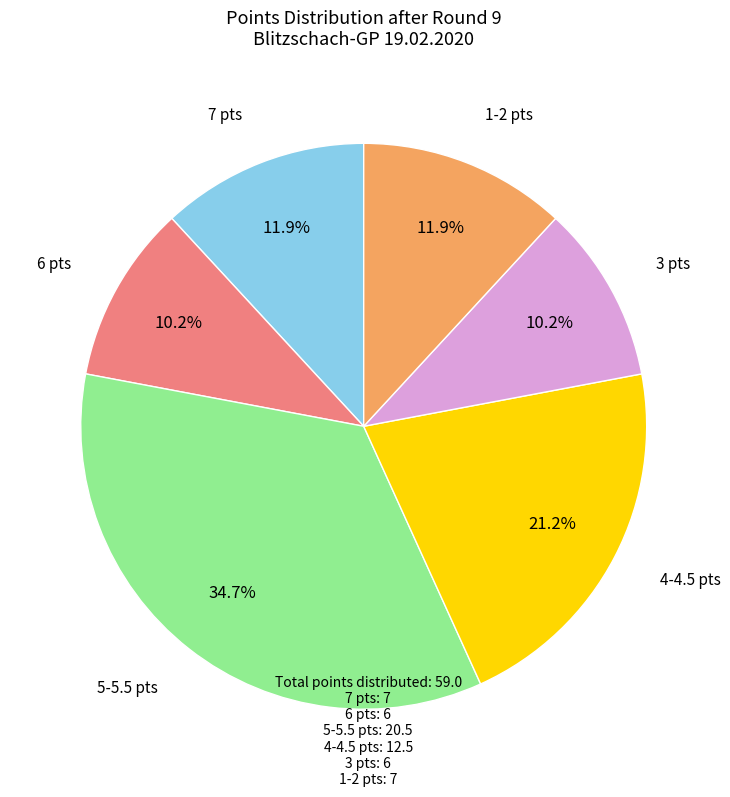

Which category has the biggest portion of the pie?

5-5.5 pts